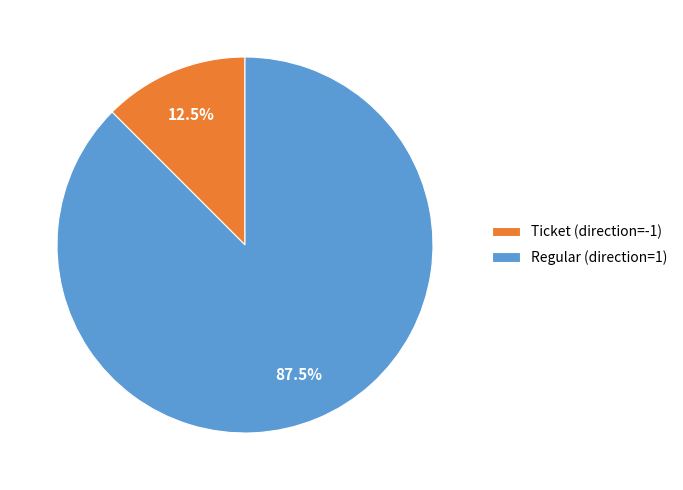

Rank the categories by value from lowest to highest.

Ticket (direction=-1), Regular (direction=1)